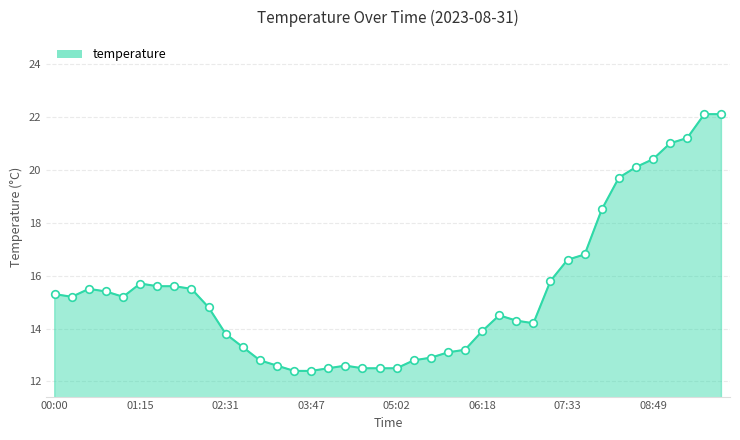

What is the minimum value shown in the chart?

12.4